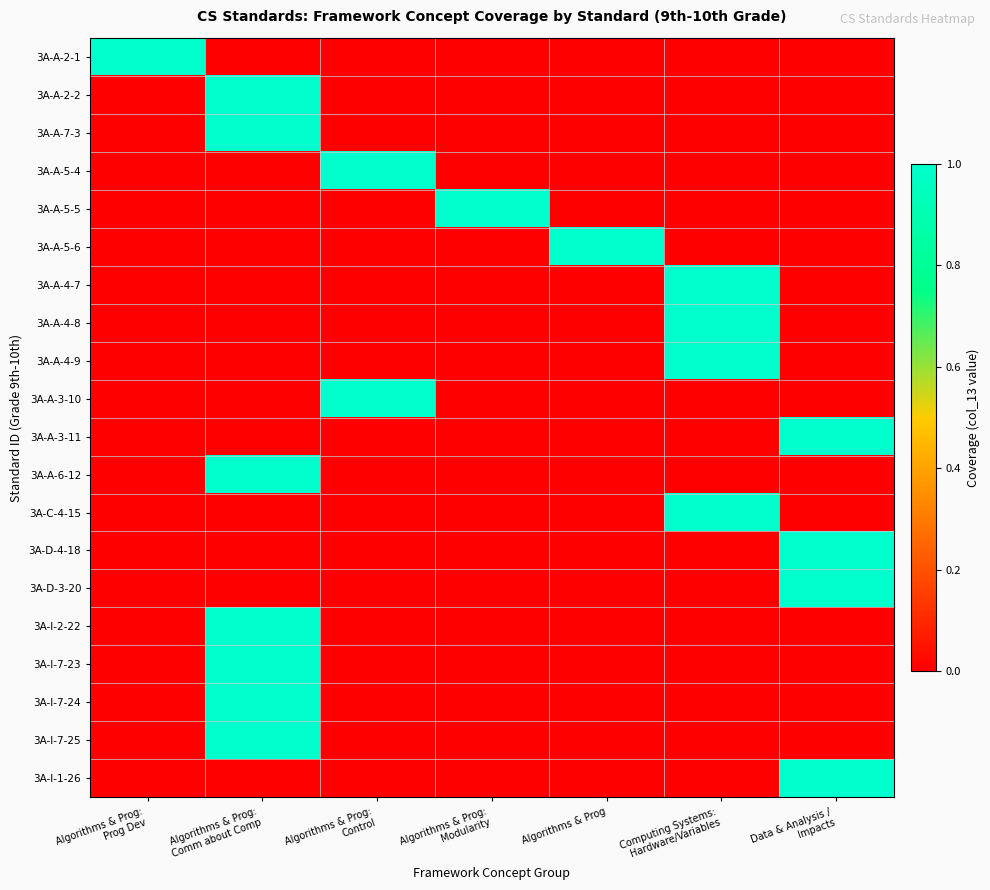

Reading left to right, list all the values displayed in this chart.

3A-A-2-1: Algorithms & Prog:
Prog Dev=1	Algorithms & Prog:
Comm about Comp=0	Algorithms & Prog:
Control=0	Algorithms & Prog:
Modularity=0	Algorithms & Prog=0	Computing Systems:
Hardware/Variables=0	Data & Analysis /
Impacts=0
3A-A-2-2: Algorithms & Prog:
Prog Dev=0	Algorithms & Prog:
Comm about Comp=1	Algorithms & Prog:
Control=0	Algorithms & Prog:
Modularity=0	Algorithms & Prog=0	Computing Systems:
Hardware/Variables=0	Data & Analysis /
Impacts=0
3A-A-7-3: Algorithms & Prog:
Prog Dev=0	Algorithms & Prog:
Comm about Comp=1	Algorithms & Prog:
Control=0	Algorithms & Prog:
Modularity=0	Algorithms & Prog=0	Computing Systems:
Hardware/Variables=0	Data & Analysis /
Impacts=0
3A-A-5-4: Algorithms & Prog:
Prog Dev=0	Algorithms & Prog:
Comm about Comp=0	Algorithms & Prog:
Control=1	Algorithms & Prog:
Modularity=0	Algorithms & Prog=0	Computing Systems:
Hardware/Variables=0	Data & Analysis /
Impacts=0
3A-A-5-5: Algorithms & Prog:
Prog Dev=0	Algorithms & Prog:
Comm about Comp=0	Algorithms & Prog:
Control=0	Algorithms & Prog:
Modularity=1	Algorithms & Prog=0	Computing Systems:
Hardware/Variables=0	Data & Analysis /
Impacts=0
3A-A-5-6: Algorithms & Prog:
Prog Dev=0	Algorithms & Prog:
Comm about Comp=0	Algorithms & Prog:
Control=0	Algorithms & Prog:
Modularity=0	Algorithms & Prog=1	Computing Systems:
Hardware/Variables=0	Data & Analysis /
Impacts=0
3A-A-4-7: Algorithms & Prog:
Prog Dev=0	Algorithms & Prog:
Comm about Comp=0	Algorithms & Prog:
Control=0	Algorithms & Prog:
Modularity=0	Algorithms & Prog=0	Computing Systems:
Hardware/Variables=1	Data & Analysis /
Impacts=0
3A-A-4-8: Algorithms & Prog:
Prog Dev=0	Algorithms & Prog:
Comm about Comp=0	Algorithms & Prog:
Control=0	Algorithms & Prog:
Modularity=0	Algorithms & Prog=0	Computing Systems:
Hardware/Variables=1	Data & Analysis /
Impacts=0
3A-A-4-9: Algorithms & Prog:
Prog Dev=0	Algorithms & Prog:
Comm about Comp=0	Algorithms & Prog:
Control=0	Algorithms & Prog:
Modularity=0	Algorithms & Prog=0	Computing Systems:
Hardware/Variables=1	Data & Analysis /
Impacts=0
3A-A-3-10: Algorithms & Prog:
Prog Dev=0	Algorithms & Prog:
Comm about Comp=0	Algorithms & Prog:
Control=1	Algorithms & Prog:
Modularity=0	Algorithms & Prog=0	Computing Systems:
Hardware/Variables=0	Data & Analysis /
Impacts=0
3A-A-3-11: Algorithms & Prog:
Prog Dev=0	Algorithms & Prog:
Comm about Comp=0	Algorithms & Prog:
Control=0	Algorithms & Prog:
Modularity=0	Algorithms & Prog=0	Computing Systems:
Hardware/Variables=0	Data & Analysis /
Impacts=1
3A-A-6-12: Algorithms & Prog:
Prog Dev=0	Algorithms & Prog:
Comm about Comp=1	Algorithms & Prog:
Control=0	Algorithms & Prog:
Modularity=0	Algorithms & Prog=0	Computing Systems:
Hardware/Variables=0	Data & Analysis /
Impacts=0
3A-C-4-15: Algorithms & Prog:
Prog Dev=0	Algorithms & Prog:
Comm about Comp=0	Algorithms & Prog:
Control=0	Algorithms & Prog:
Modularity=0	Algorithms & Prog=0	Computing Systems:
Hardware/Variables=1	Data & Analysis /
Impacts=0
3A-D-4-18: Algorithms & Prog:
Prog Dev=0	Algorithms & Prog:
Comm about Comp=0	Algorithms & Prog:
Control=0	Algorithms & Prog:
Modularity=0	Algorithms & Prog=0	Computing Systems:
Hardware/Variables=0	Data & Analysis /
Impacts=1
3A-D-3-20: Algorithms & Prog:
Prog Dev=0	Algorithms & Prog:
Comm about Comp=0	Algorithms & Prog:
Control=0	Algorithms & Prog:
Modularity=0	Algorithms & Prog=0	Computing Systems:
Hardware/Variables=0	Data & Analysis /
Impacts=1
3A-I-2-22: Algorithms & Prog:
Prog Dev=0	Algorithms & Prog:
Comm about Comp=1	Algorithms & Prog:
Control=0	Algorithms & Prog:
Modularity=0	Algorithms & Prog=0	Computing Systems:
Hardware/Variables=0	Data & Analysis /
Impacts=0
3A-I-7-23: Algorithms & Prog:
Prog Dev=0	Algorithms & Prog:
Comm about Comp=1	Algorithms & Prog:
Control=0	Algorithms & Prog:
Modularity=0	Algorithms & Prog=0	Computing Systems:
Hardware/Variables=0	Data & Analysis /
Impacts=0
3A-I-7-24: Algorithms & Prog:
Prog Dev=0	Algorithms & Prog:
Comm about Comp=1	Algorithms & Prog:
Control=0	Algorithms & Prog:
Modularity=0	Algorithms & Prog=0	Computing Systems:
Hardware/Variables=0	Data & Analysis /
Impacts=0
3A-I-7-25: Algorithms & Prog:
Prog Dev=0	Algorithms & Prog:
Comm about Comp=1	Algorithms & Prog:
Control=0	Algorithms & Prog:
Modularity=0	Algorithms & Prog=0	Computing Systems:
Hardware/Variables=0	Data & Analysis /
Impacts=0
3A-I-1-26: Algorithms & Prog:
Prog Dev=0	Algorithms & Prog:
Comm about Comp=0	Algorithms & Prog:
Control=0	Algorithms & Prog:
Modularity=0	Algorithms & Prog=0	Computing Systems:
Hardware/Variables=0	Data & Analysis /
Impacts=1